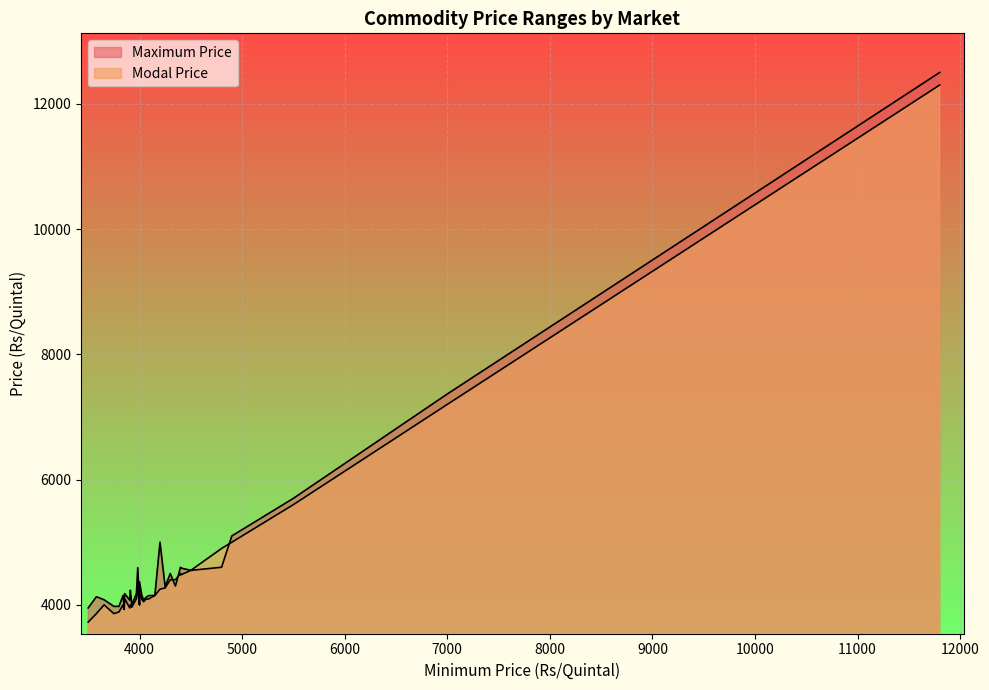

How many values in the Modal Price series exceed 4100?

16